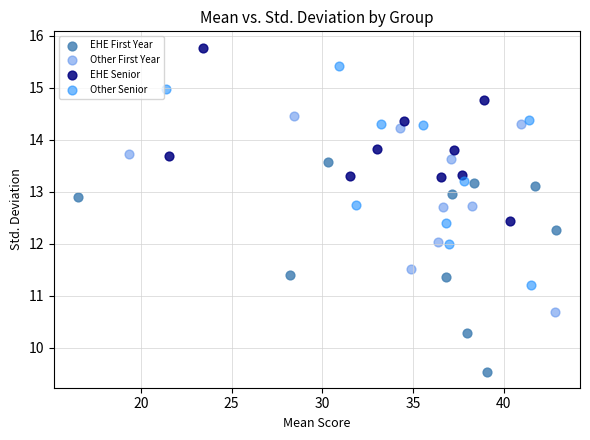

Which series reaches the minimum Y coordinate?

EHE First Year